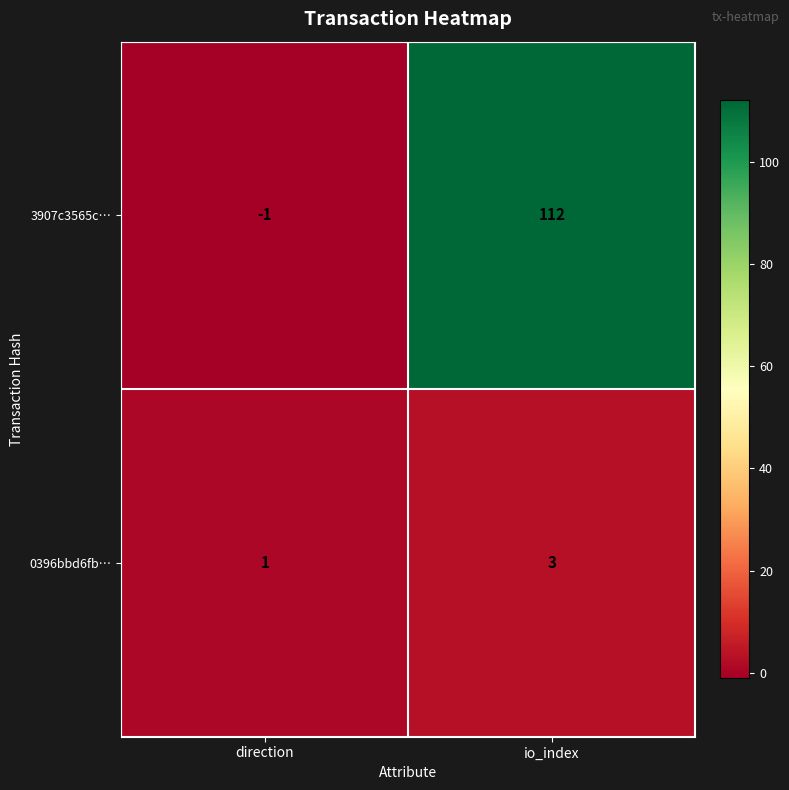

Which category has the highest value across all series?

io_index